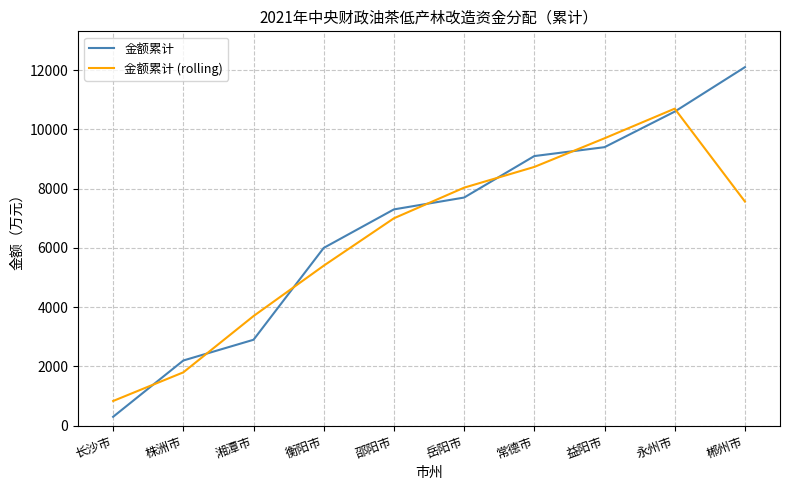

How many intersections are there between 金额累计 and 金额累计 (rolling)?

7